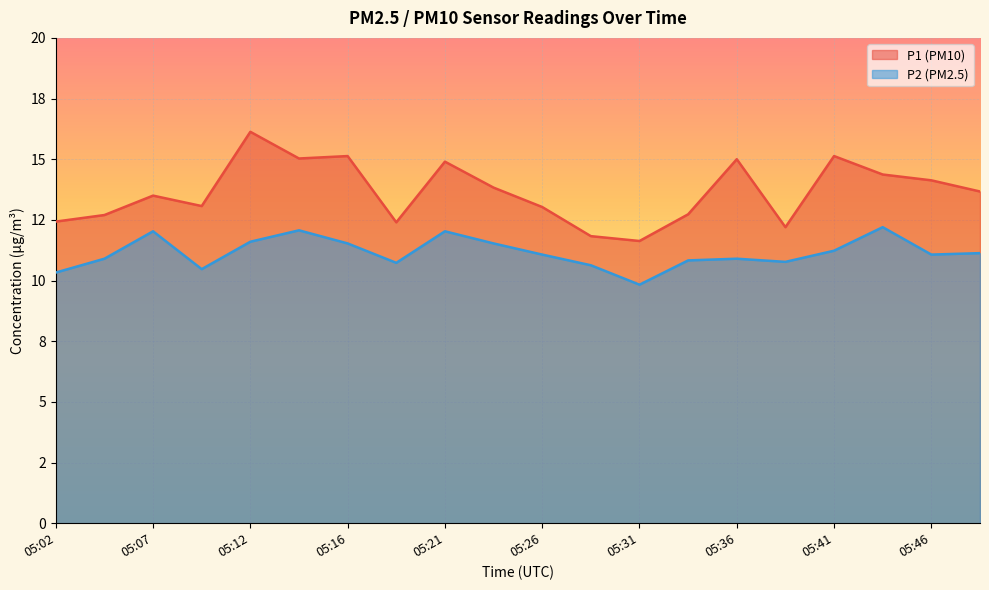

At which label is P1 closest to 13?

05:26